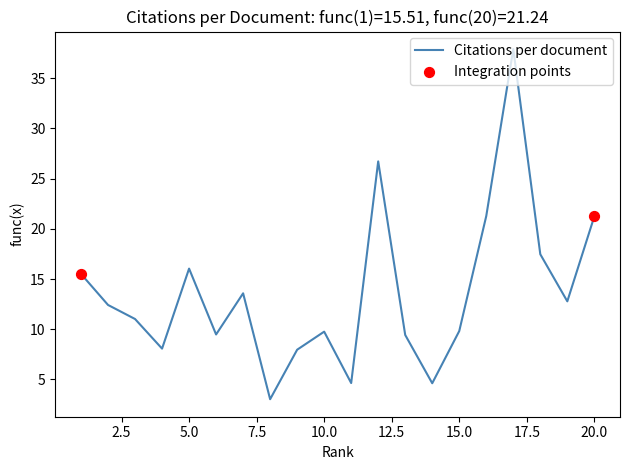

What is the greatest value displayed?

37.9